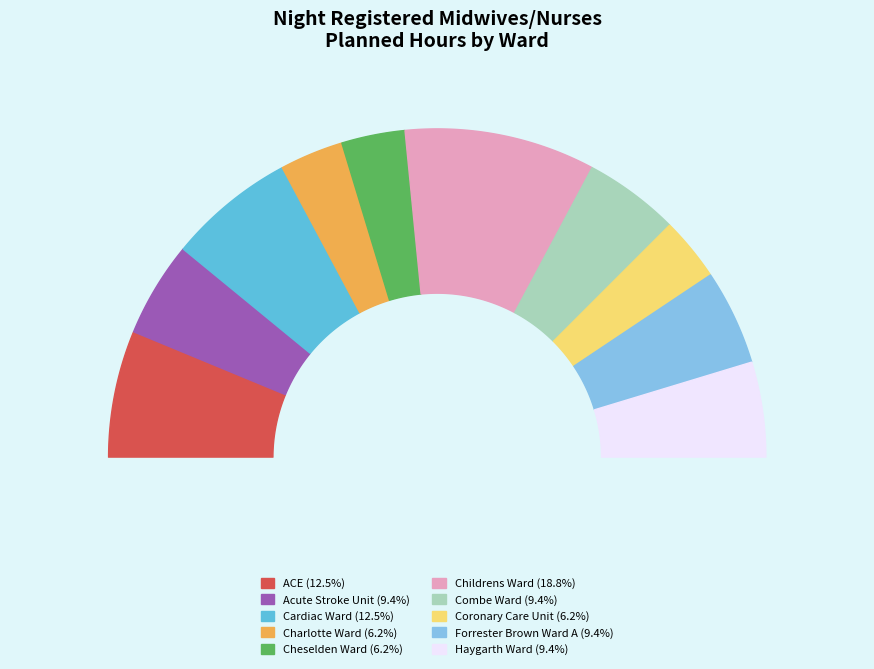

Which slice is the largest?

Childrens Ward